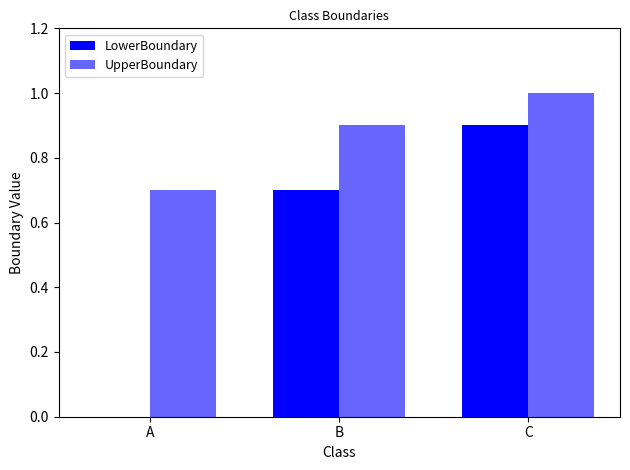

How many groups of bars are there?

3